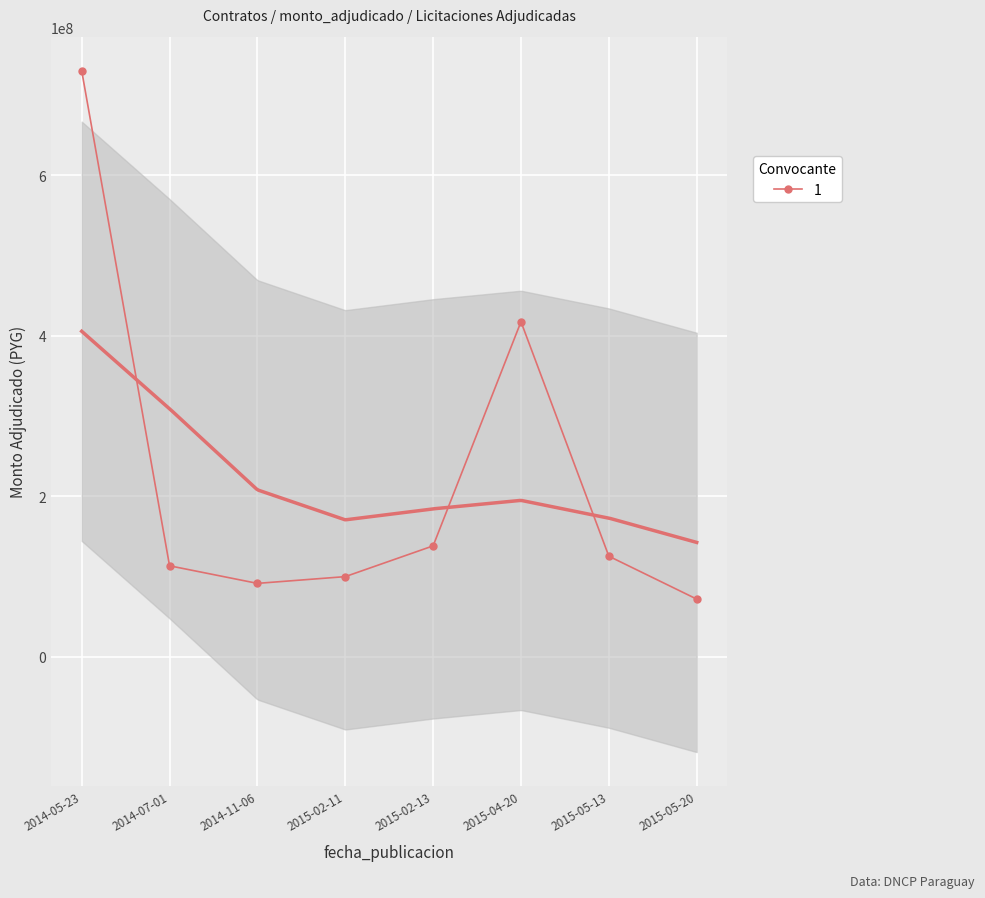

Where is the data nearest to the value 401078500?

2015-04-20